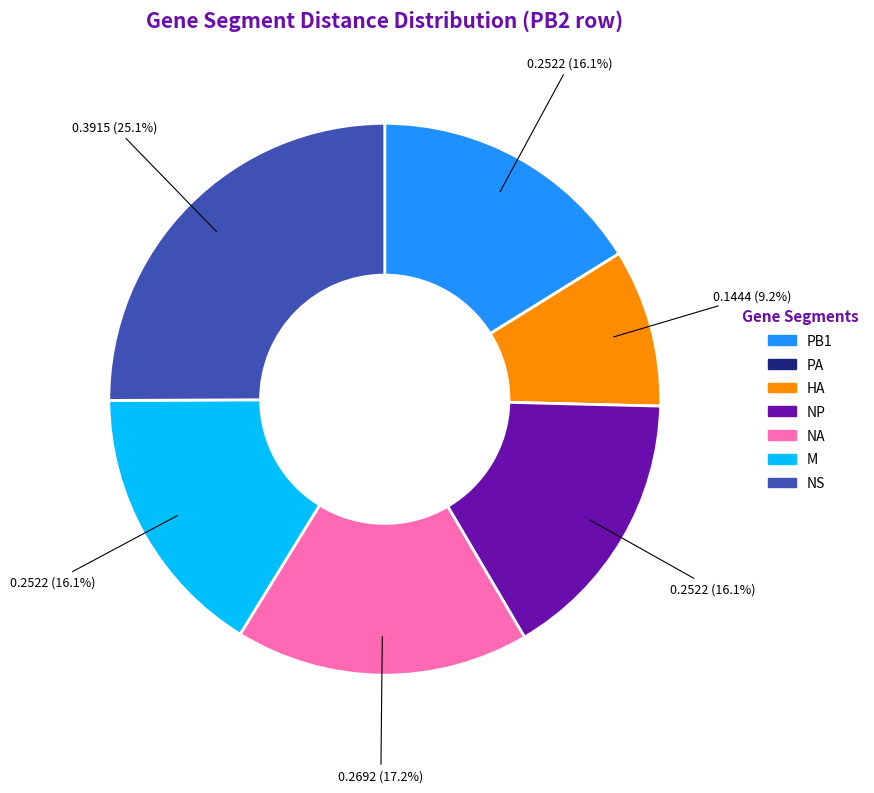

Is the sum of NS and NP greater than half?

No